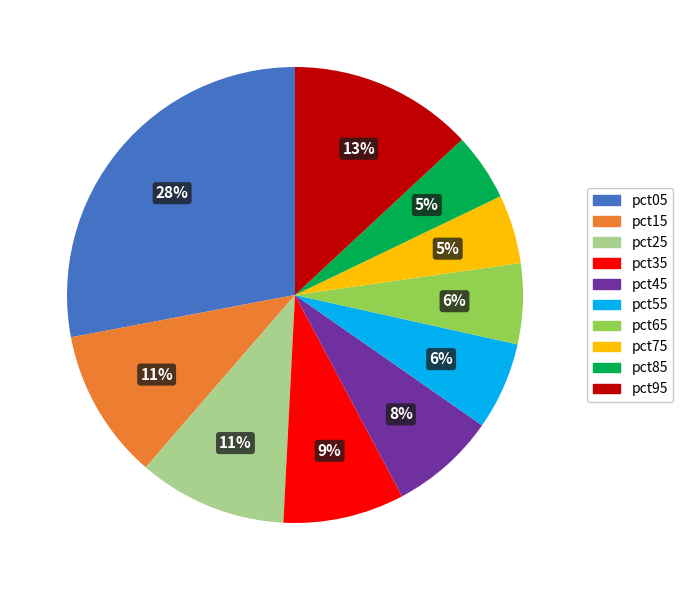

Which category has the biggest portion of the pie?

pct05